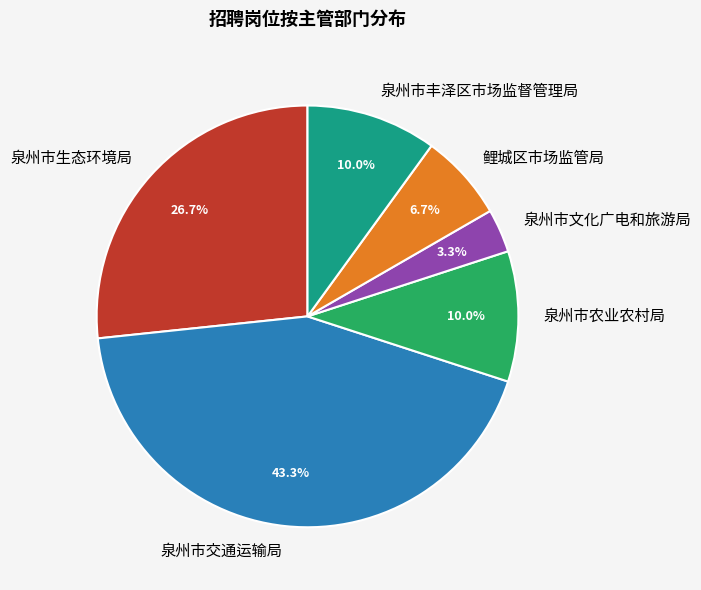

The 泉州市交通运输局 slice represents 30% of the pie. True or false?

False